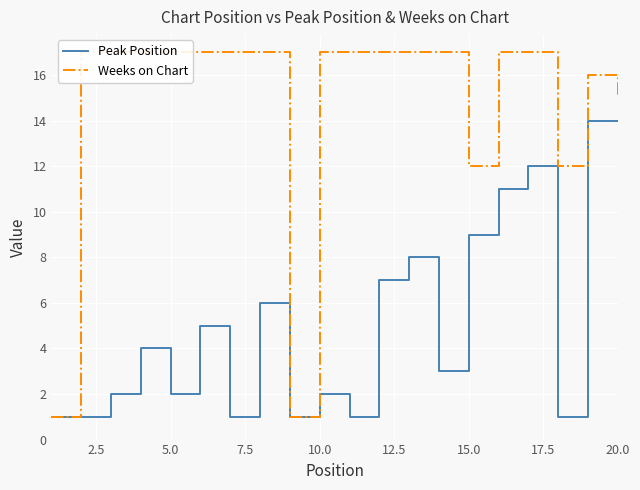

True or false: Weeks on Chart and Peak Position cross at least once.

False